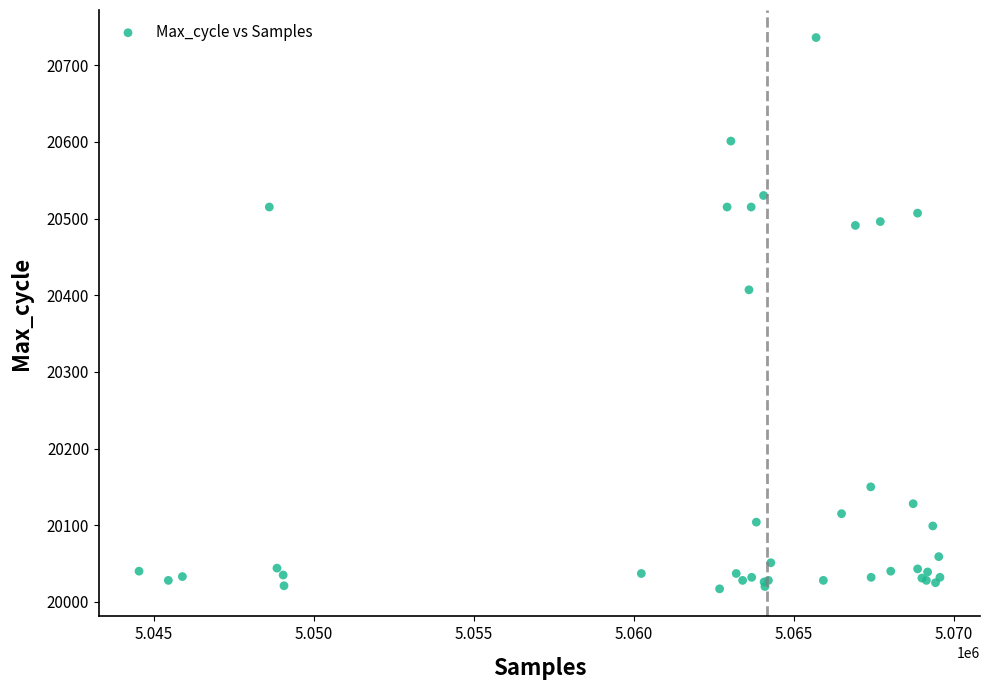

What Y value in the scatter plot is closest to 20376?

20407